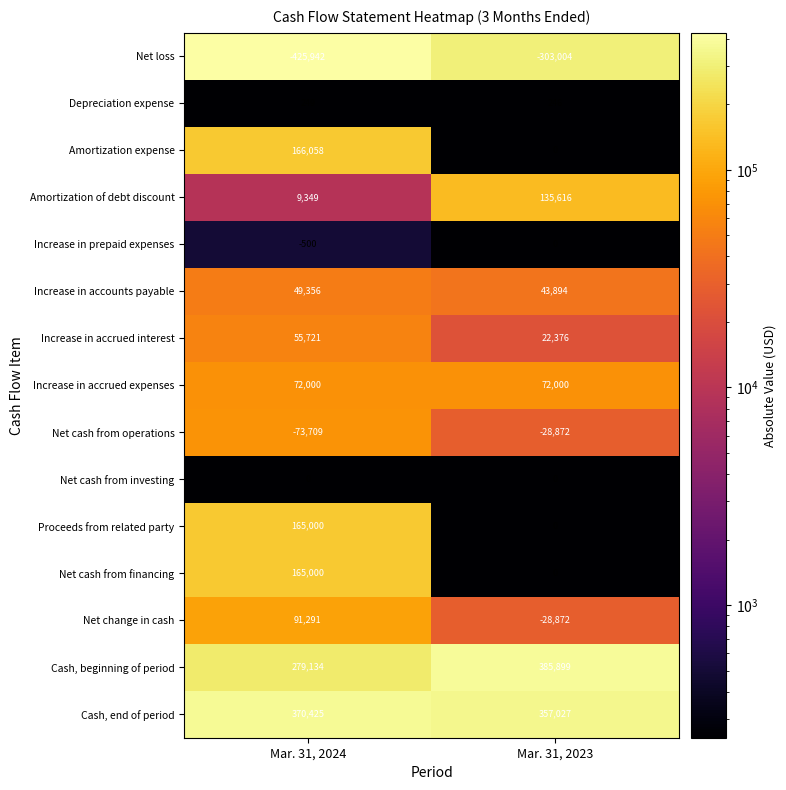

Reading left to right, list all the values displayed in this chart.

Net loss: -425942	-303004
Depreciation expense: 249	246
Amortization expense: 166058	0
Amortization of debt discount: 9349	135616
Increase in prepaid expenses: -500	0
Increase in accounts payable: 49356	43894
Increase in accrued interest: 55721	22376
Increase in accrued expenses: 72000	72000
Net cash from operations: -73709	-28872
Net cash from investing: 0	0
Proceeds from related party: 165000	0
Net cash from financing: 165000	0
Net change in cash: 91291	-28872
Cash, beginning of period: 279134	385899
Cash, end of period: 370425	357027